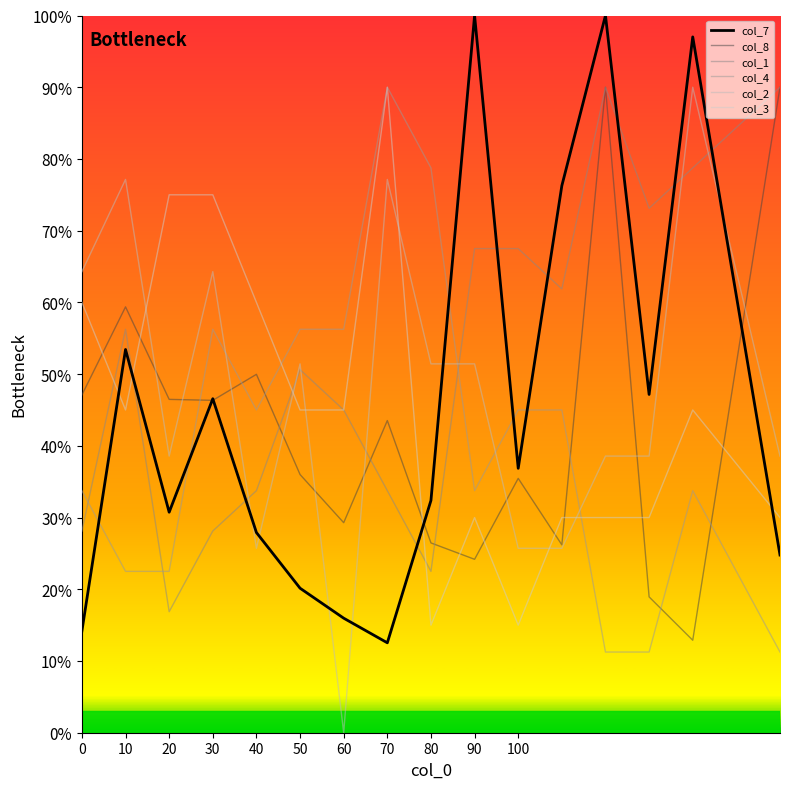

Does the chart display data point markers on the line(s)?

No